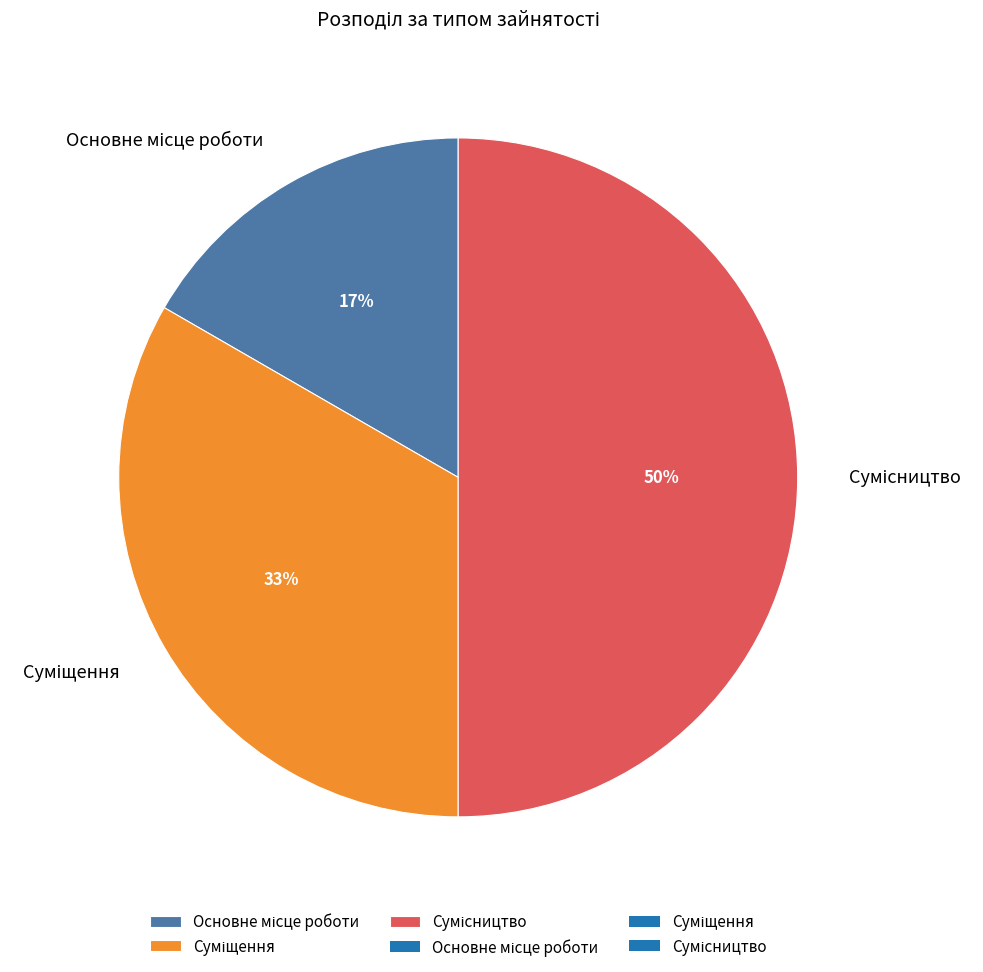

To the nearest percent, what is the average slice percentage?

33%